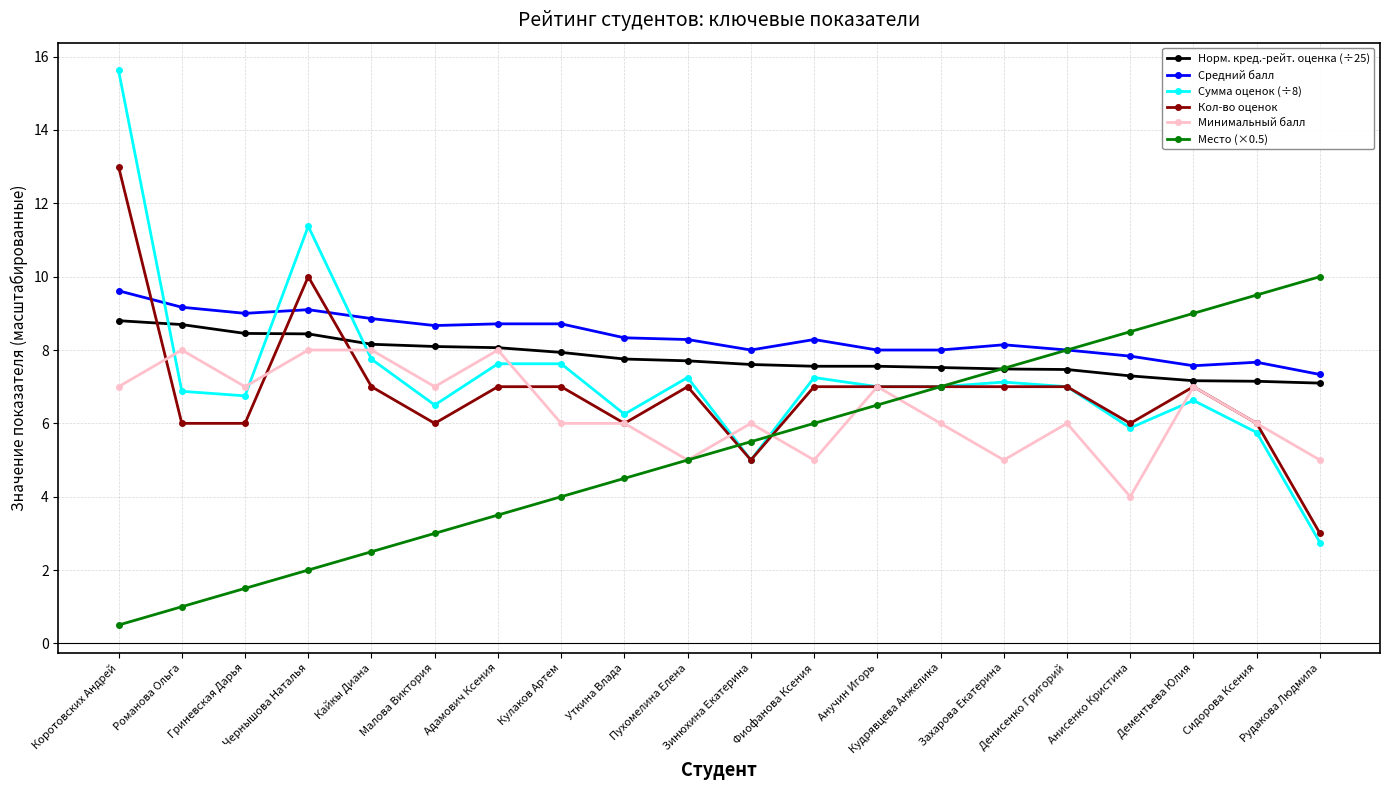

What is the label of the 3rd point from the right?

Дементьева Юлия